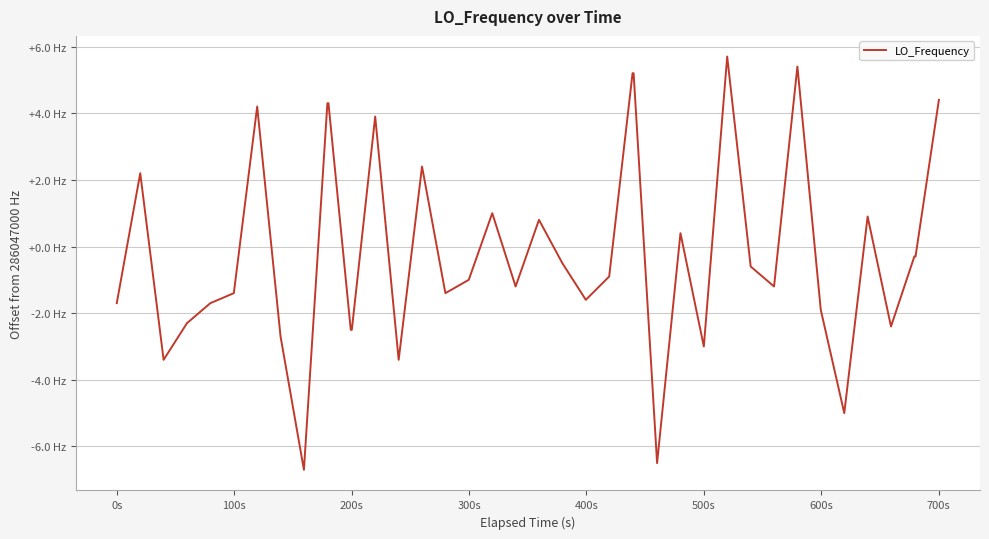

Does the chart have visible grid lines?

Yes